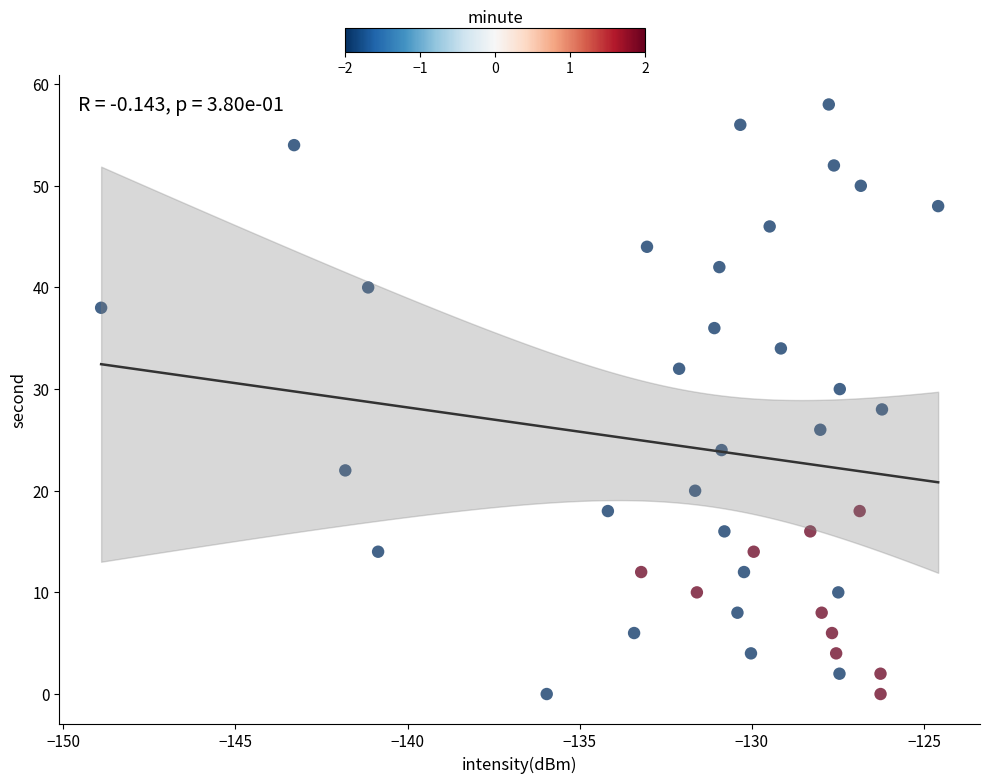

What is the range of Y values (max minus min)?

58